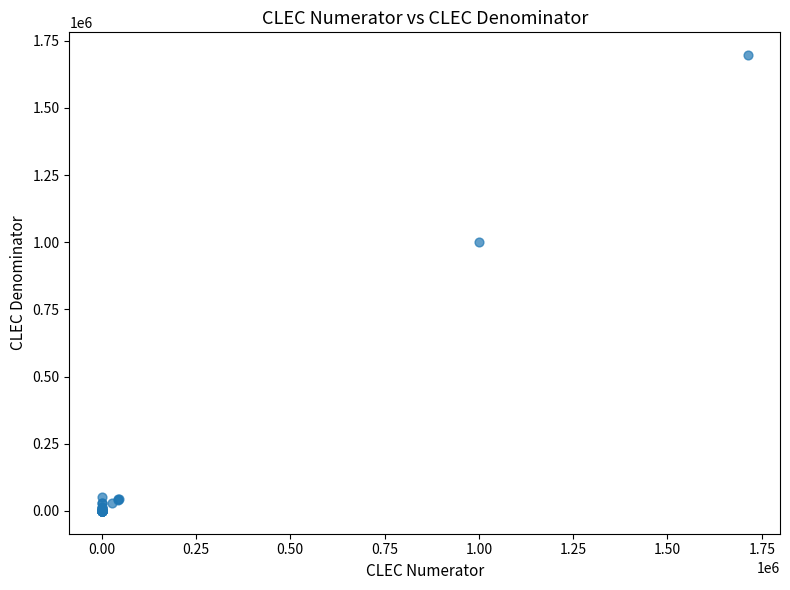

What Y value in the scatter plot is closest to 848322?

999768